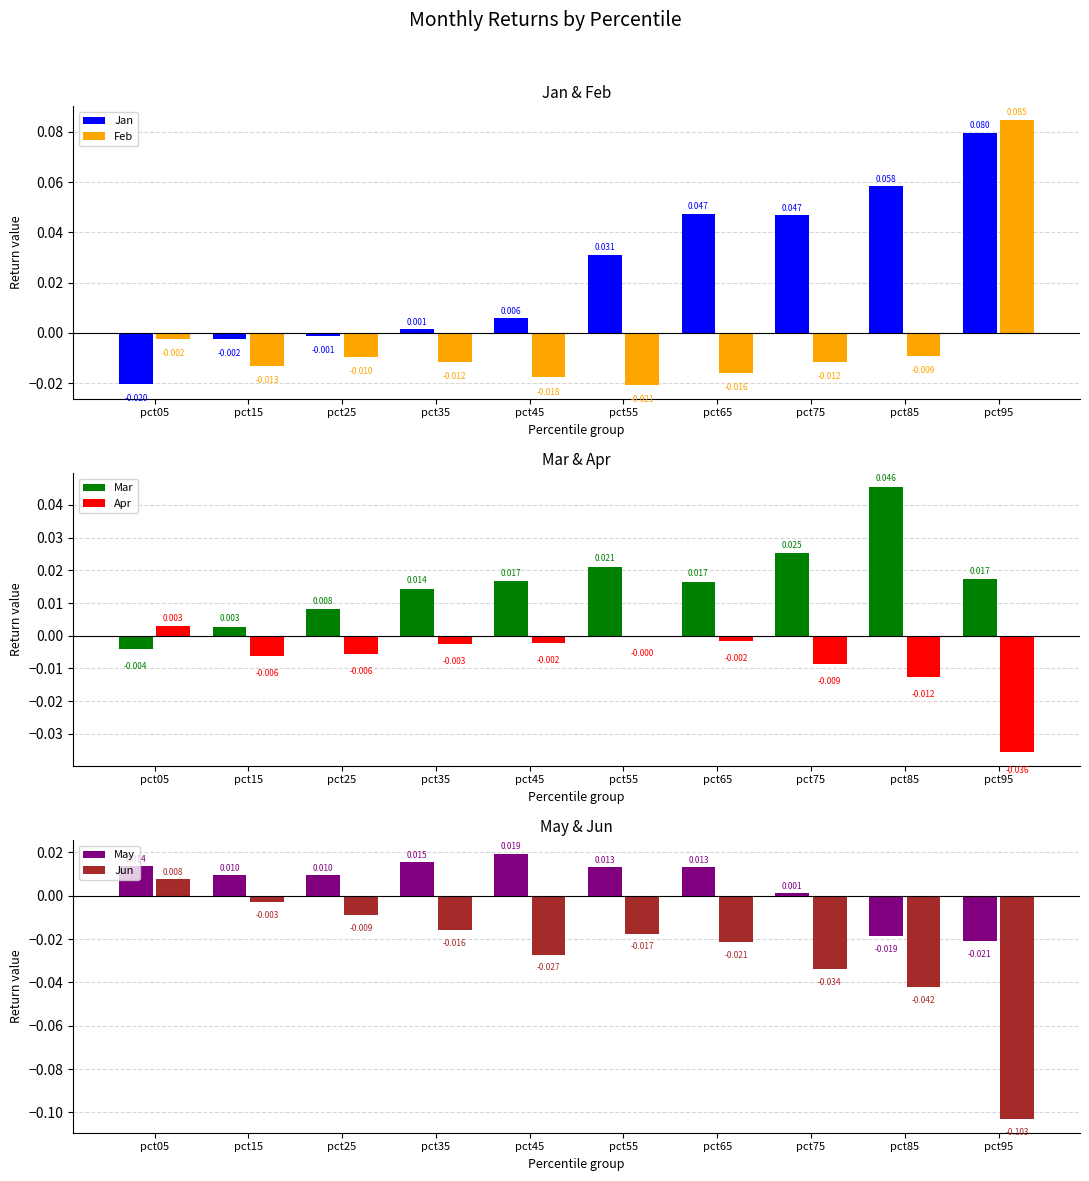

True or false: Feb has a value of -0.0 at pct25.

True